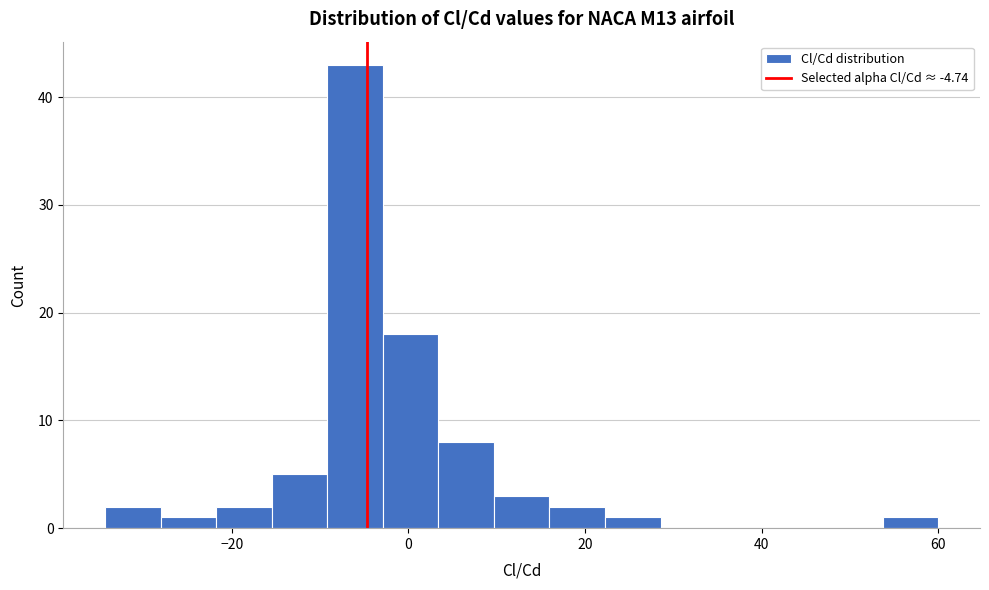

Around what value on the x-axis is the tallest bar? Give the approximate position of its centre, as read against the axis.

-6